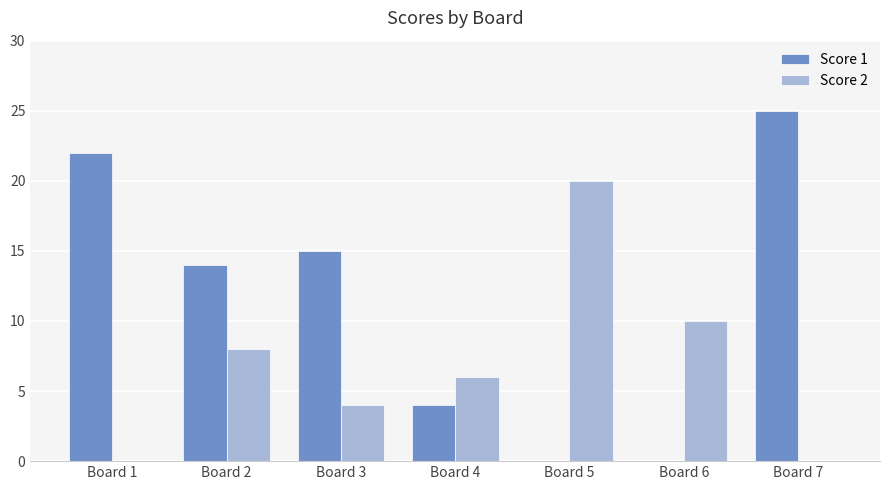

Where is Score 2 nearest to the value 10?

Board 6